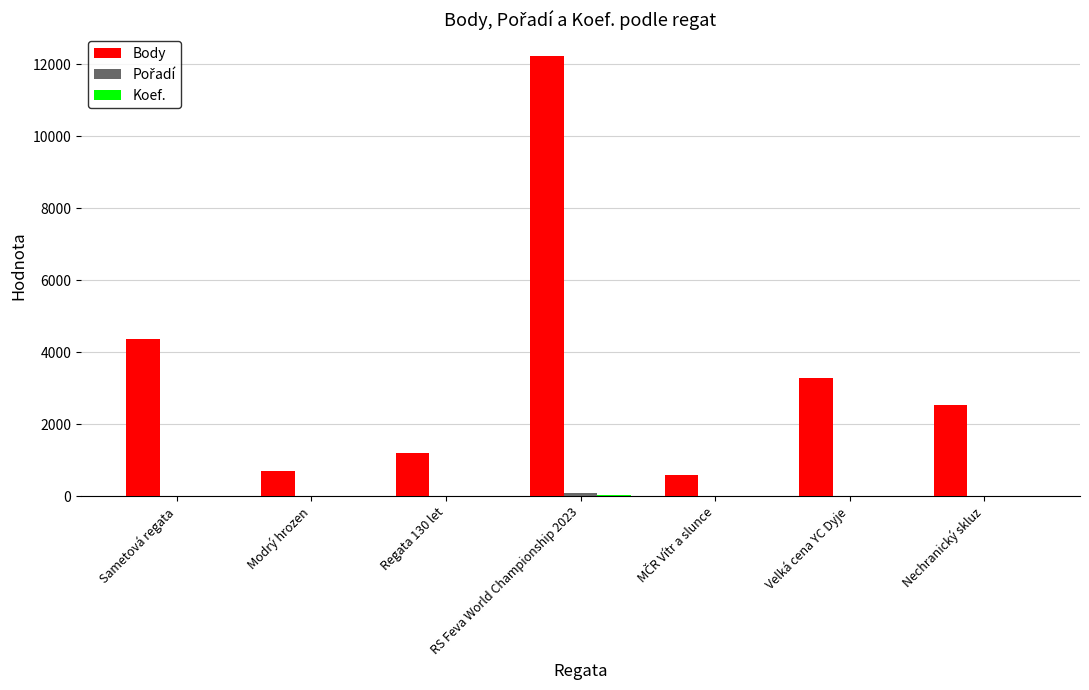

The Body series shows 707 at Modrý hrozen. True or false?

True